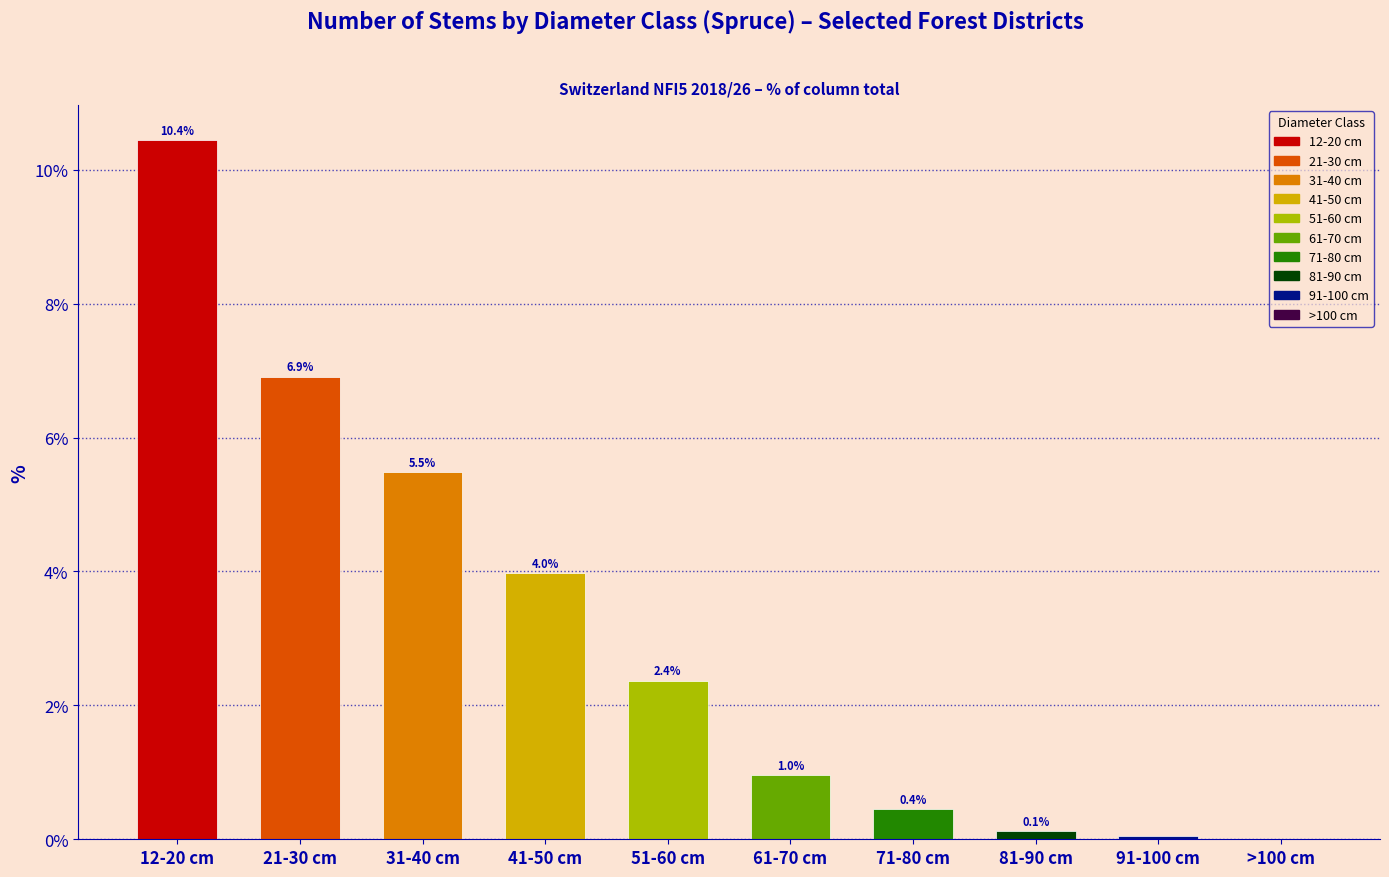

What is the maximum value shown in the chart?

10.4